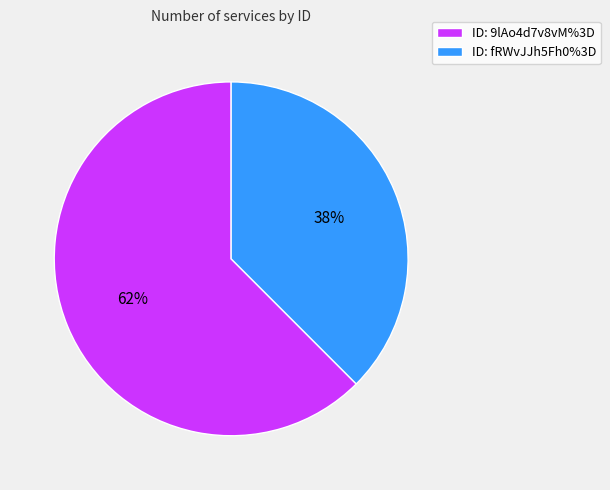

Which slice is the largest?

ID: 9lAo4d7v8vM%3D